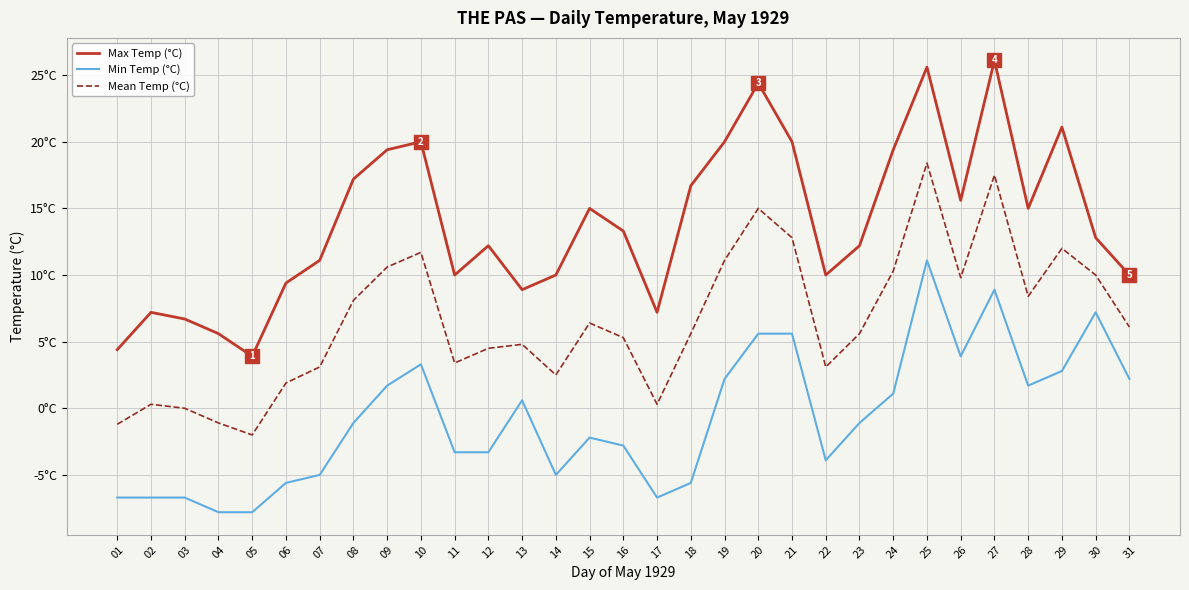

Does the chart have visible grid lines?

Yes